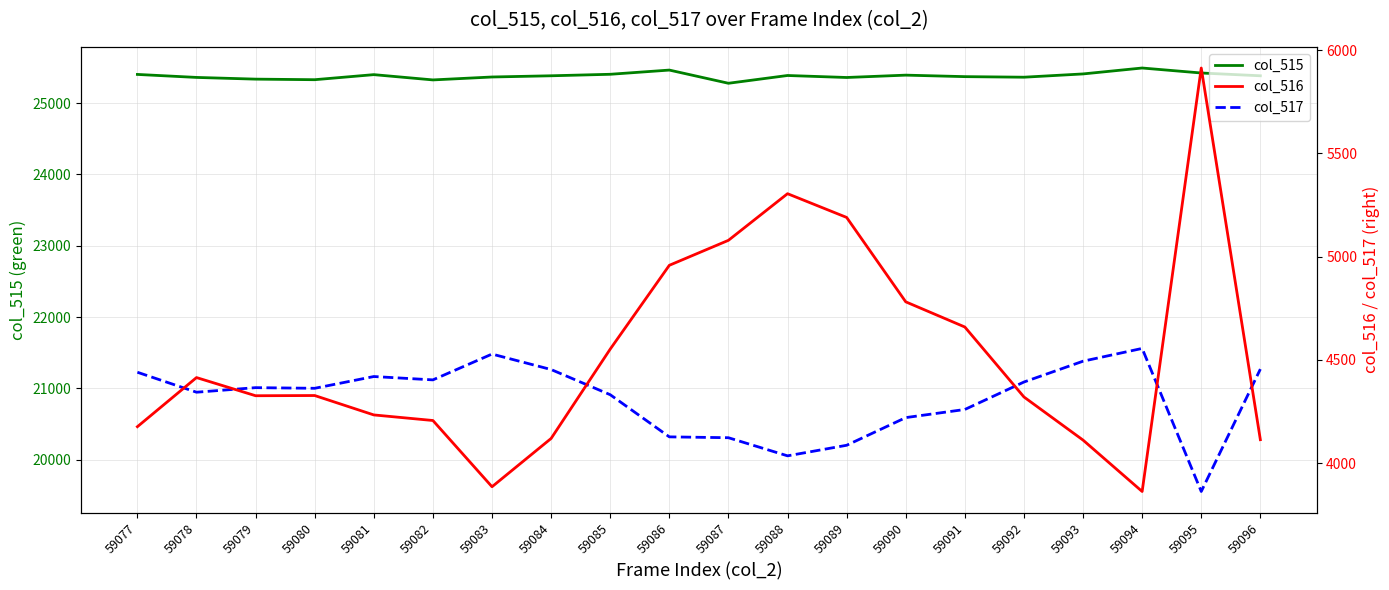

What is the total value across all series at 59085?

50869